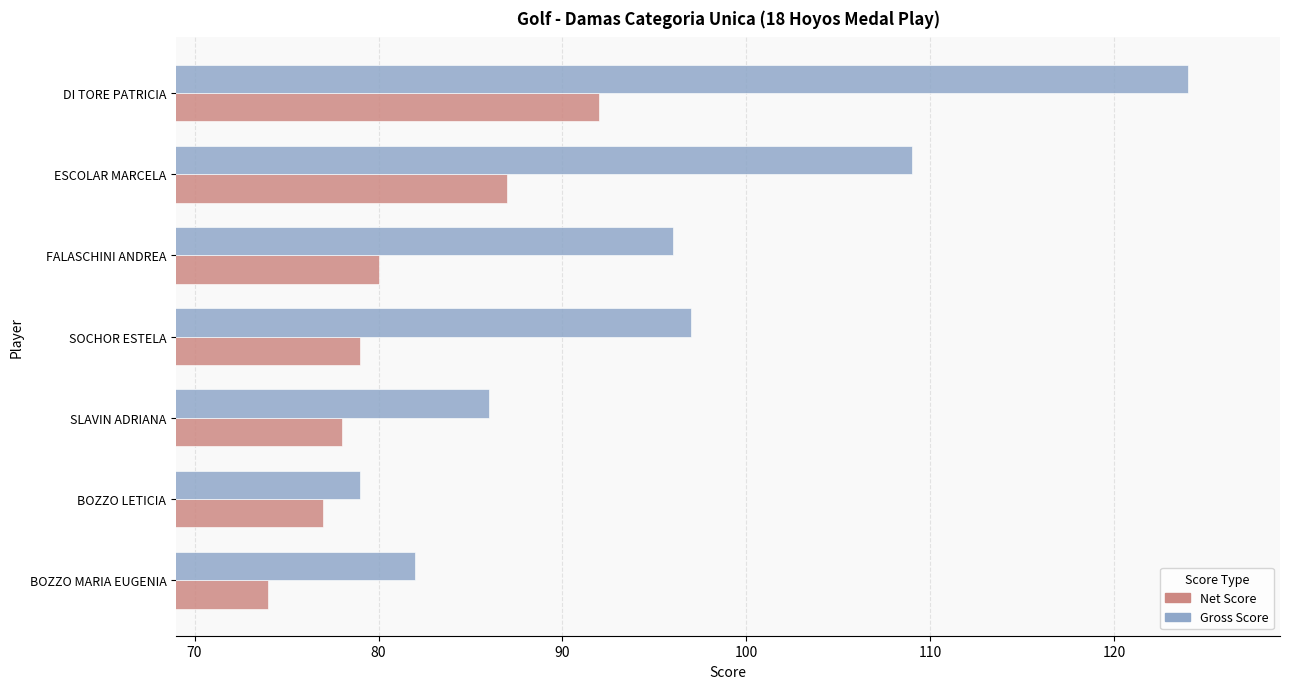

What is the greatest value displayed?

124